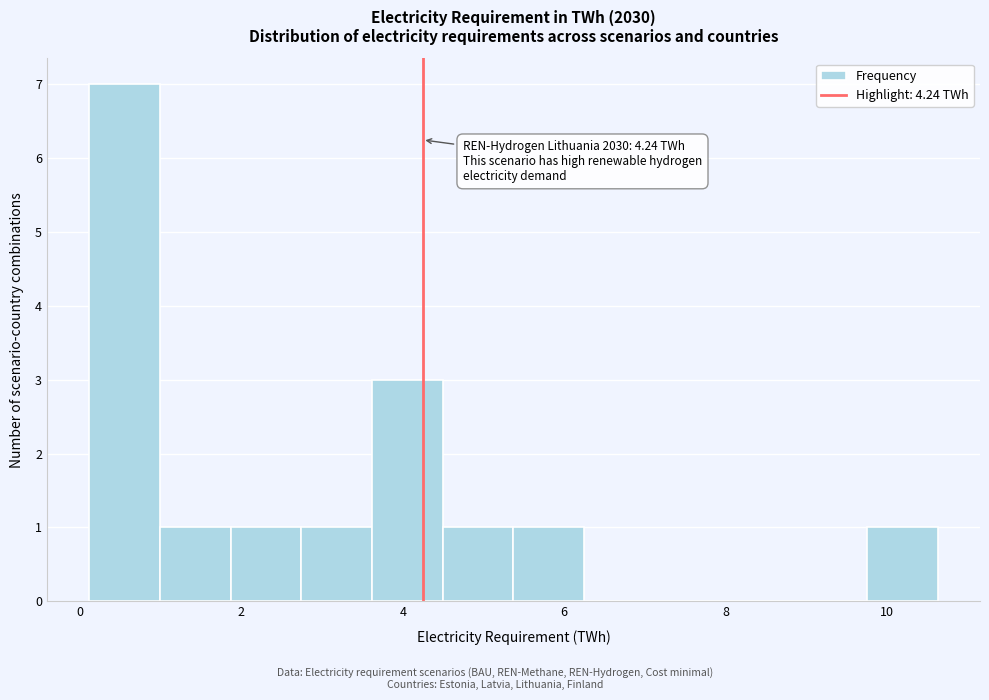

Which range on the x-axis has the tallest bar?

0.2 to 1.0